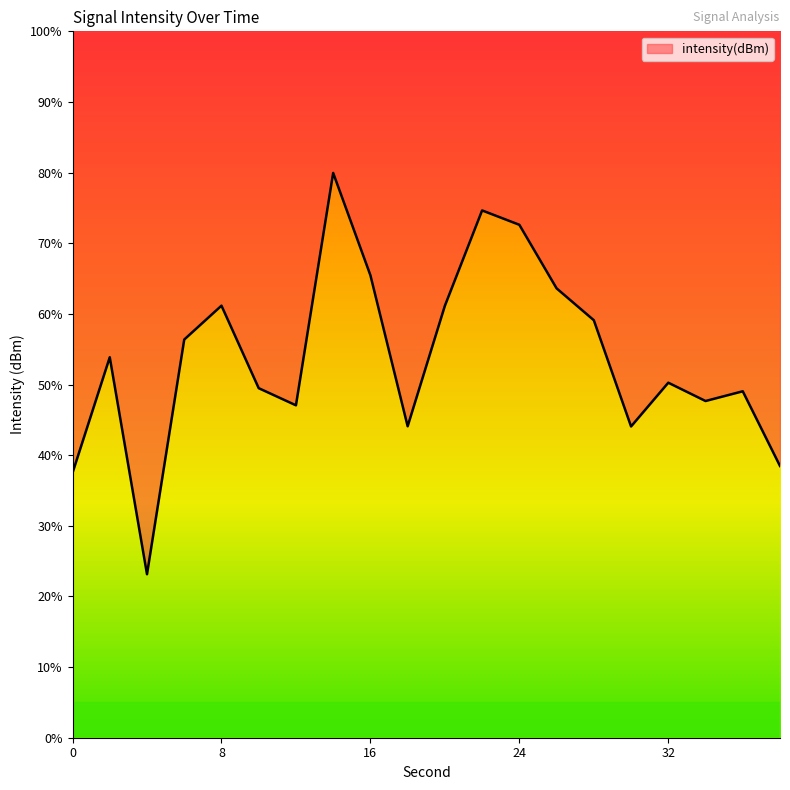

How many points are higher than both their immediate neighbors (excluding endpoints)?

6